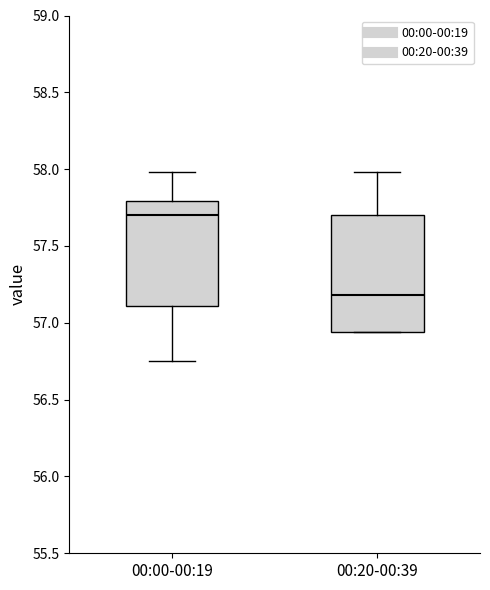

Reading left to right, read every box against the y-axis: the position of its median line, the range the box covers, and the ends of its whiskers. The values are not printed on the chart, so give them approximately, as read against the axis.

00:00-00:19: median 57.70, box 57.10 to 57.80, whiskers 56.75 to 58.00
00:20-00:39: median 57.20, box 56.95 to 57.70, whiskers 56.95 to 58.00